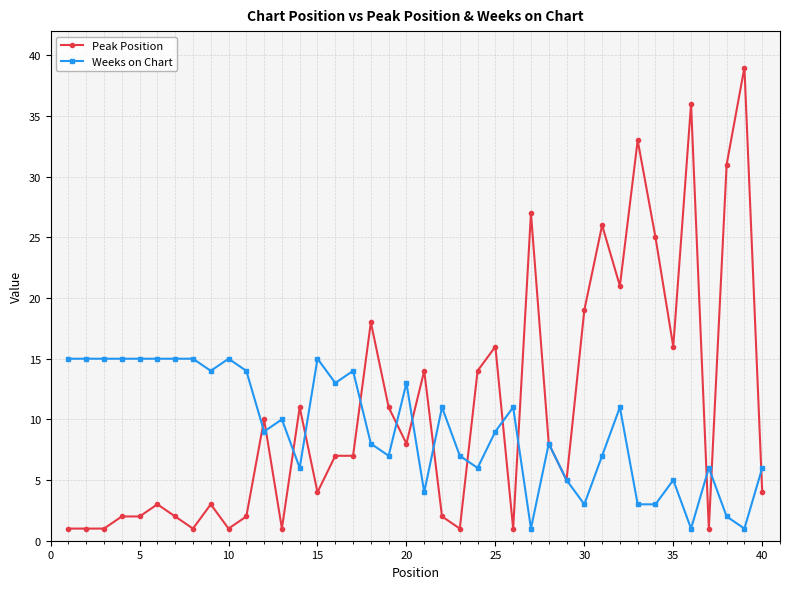

Which series ends up on top after the final intersection of Peak Position and Weeks on Chart?

Weeks on Chart